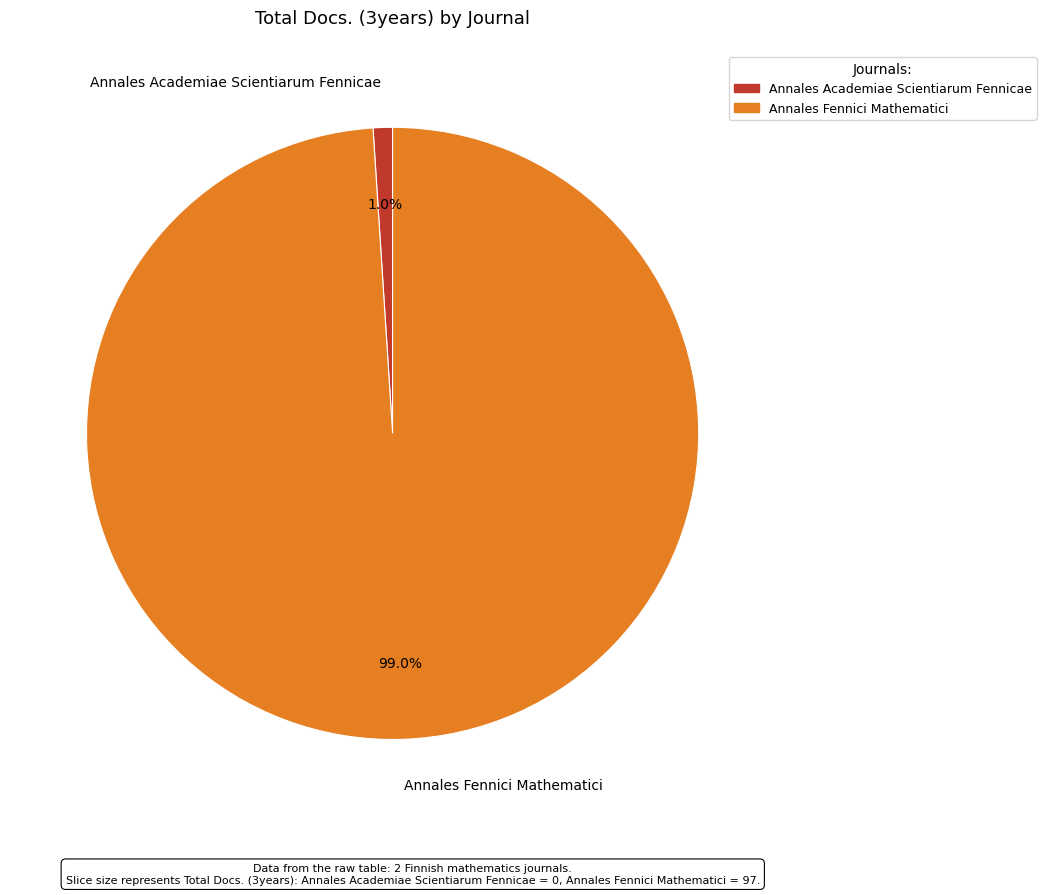

How many segments does this pie chart have?

2